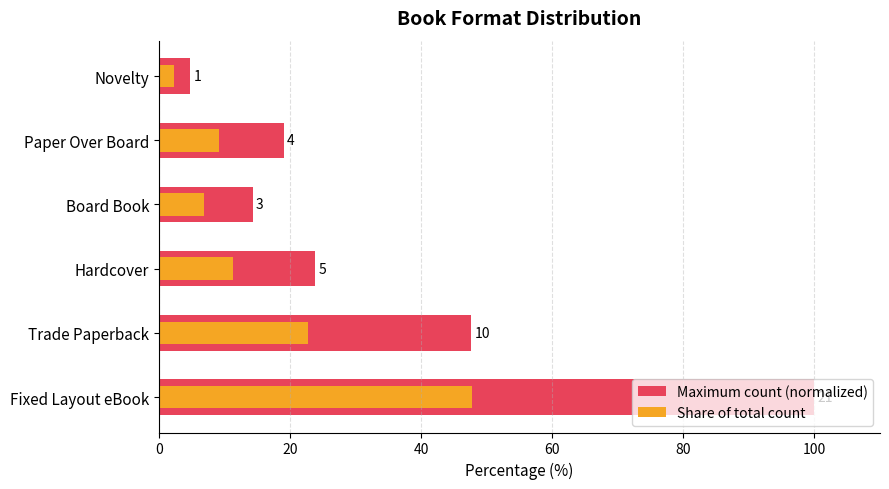

Reading left to right, transcribe all the data shown in this chart.

Maximum count (normalized): 100.0	47.6	23.8	14.3	19.0	4.8
Share of total count: 47.7	22.7	11.4	6.8	9.1	2.3